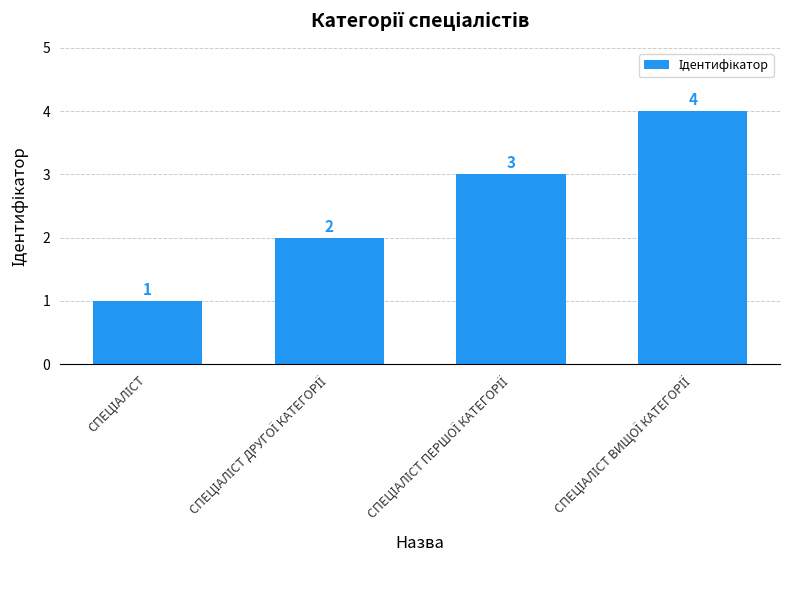

What is the difference between the maximum and minimum values?

3